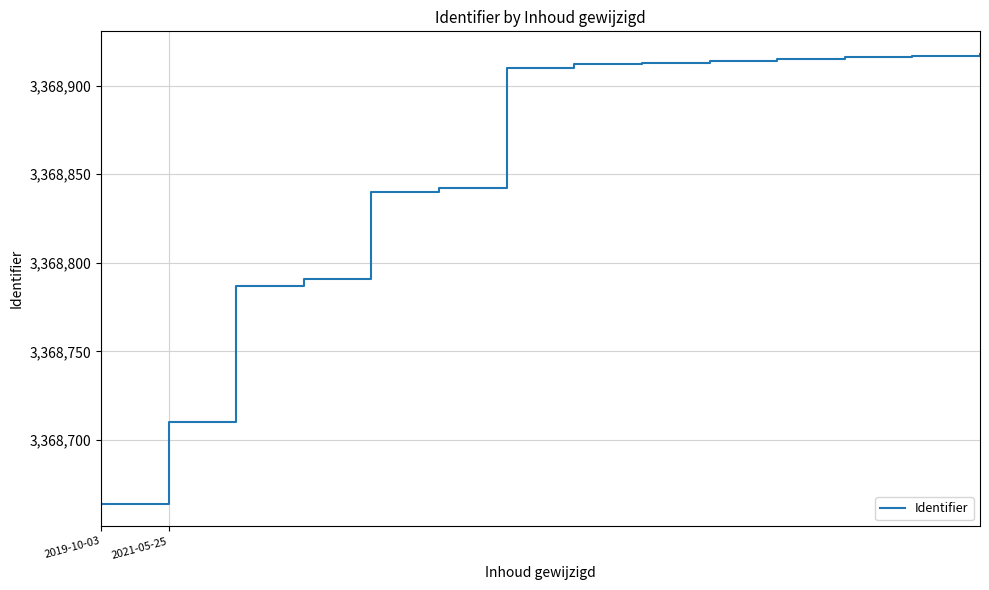

What is the smallest value displayed?

3368664